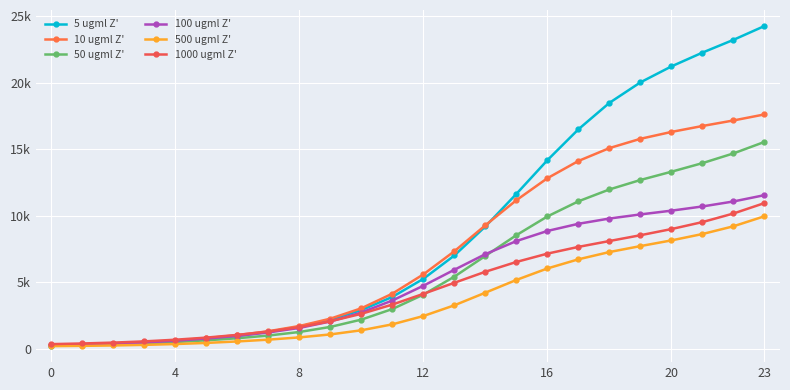

True or false: 5 ugml Z' has more than 2 interior local peaks.

False